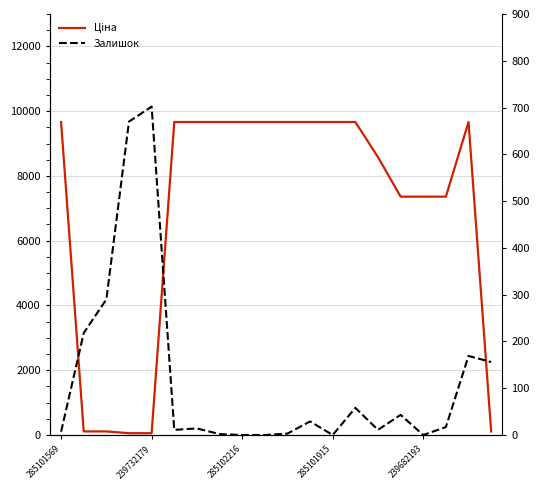

Which series ends up on top after the final intersection of Залишок and Ціна?

Залишок